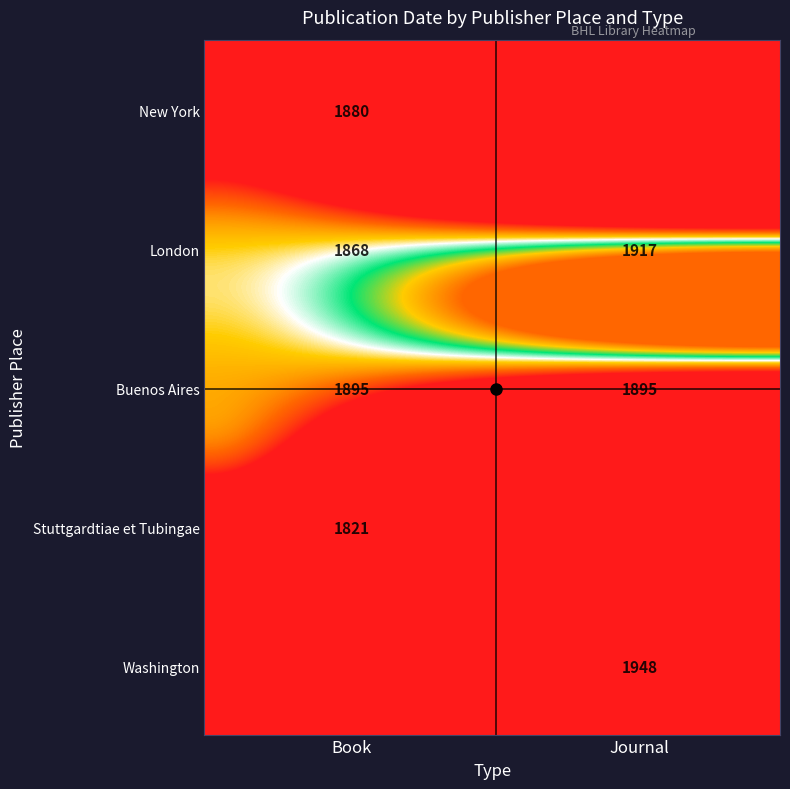

Reading left to right, list all the values displayed in this chart.

Book: 1880	1868	1895	1821	0
Journal: 0	1917	1895	0	1948